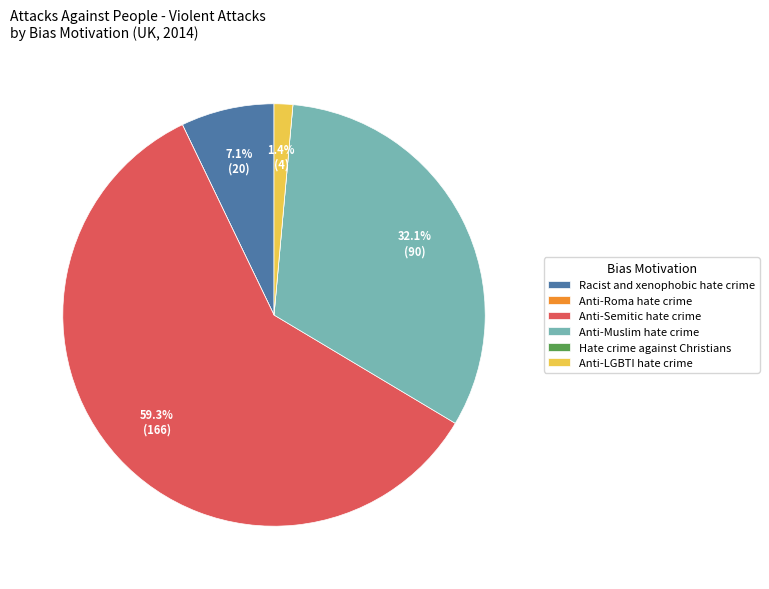

Which category has the biggest portion of the pie?

Anti-Semitic hate crime